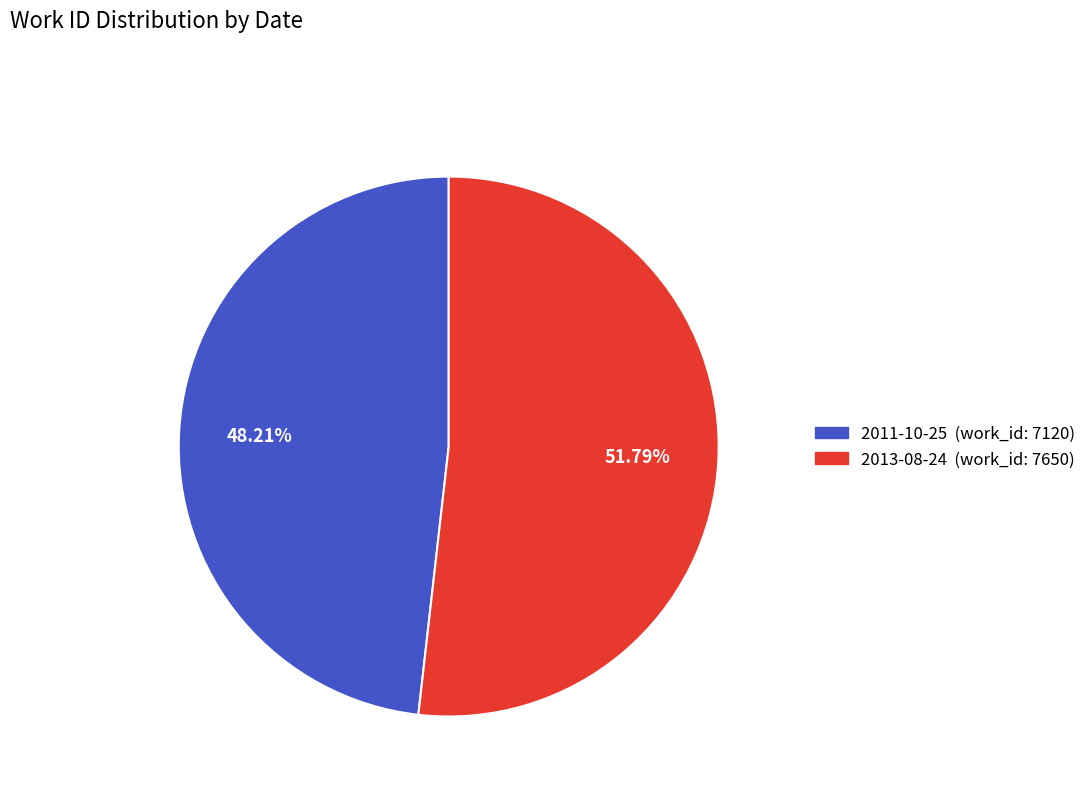

Approximately how many times larger is the value at 2013-08-24 compared to 2011-10-25?

1.1